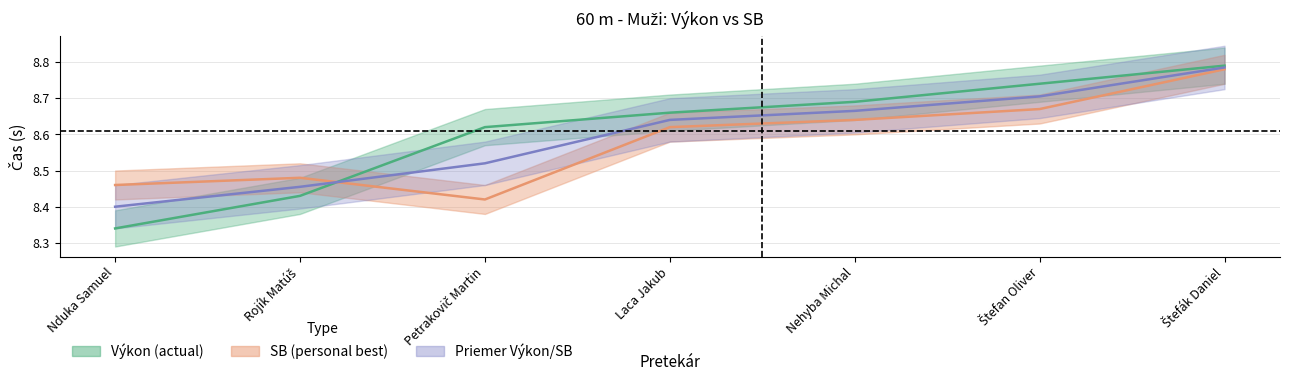

After their last crossing, which series has the higher values: Výkon or SB?

Výkon